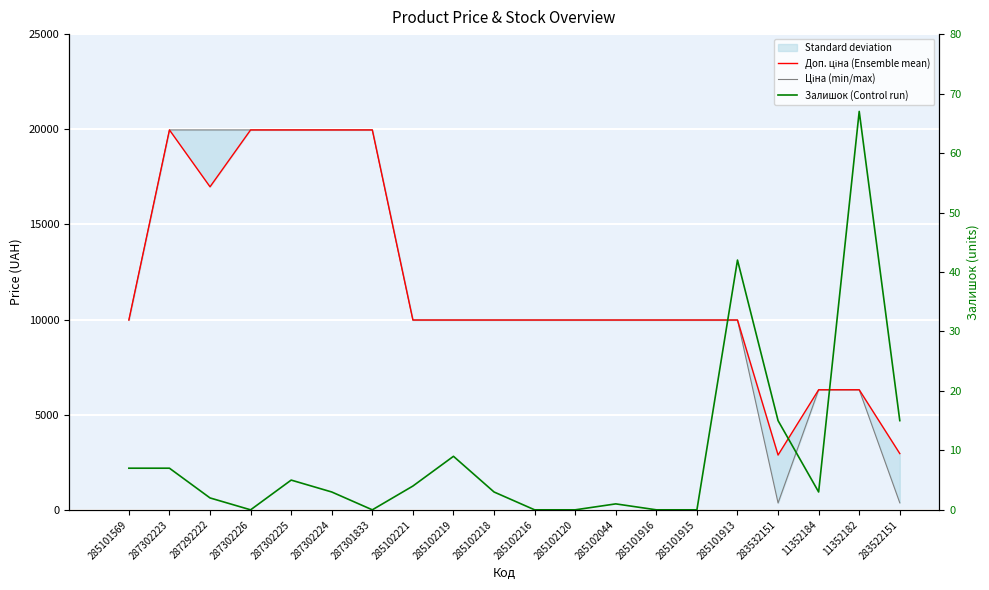

What is the difference between the second highest and second lowest values in the Доп. ціна (Ensemble mean) series?

17008.4